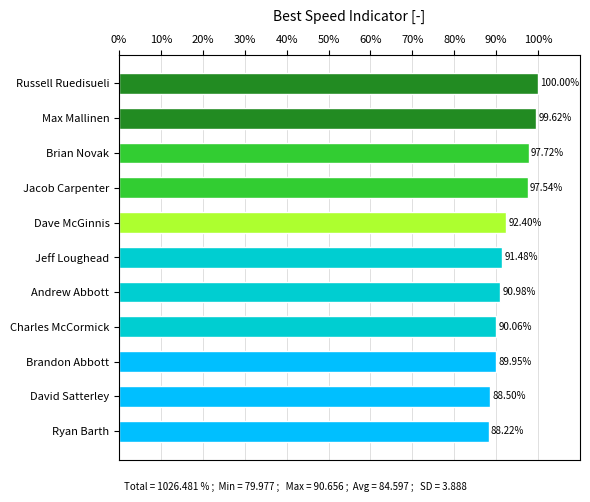

What is the change in value from Jeff Loughead to Andrew Abbott?

-0.5